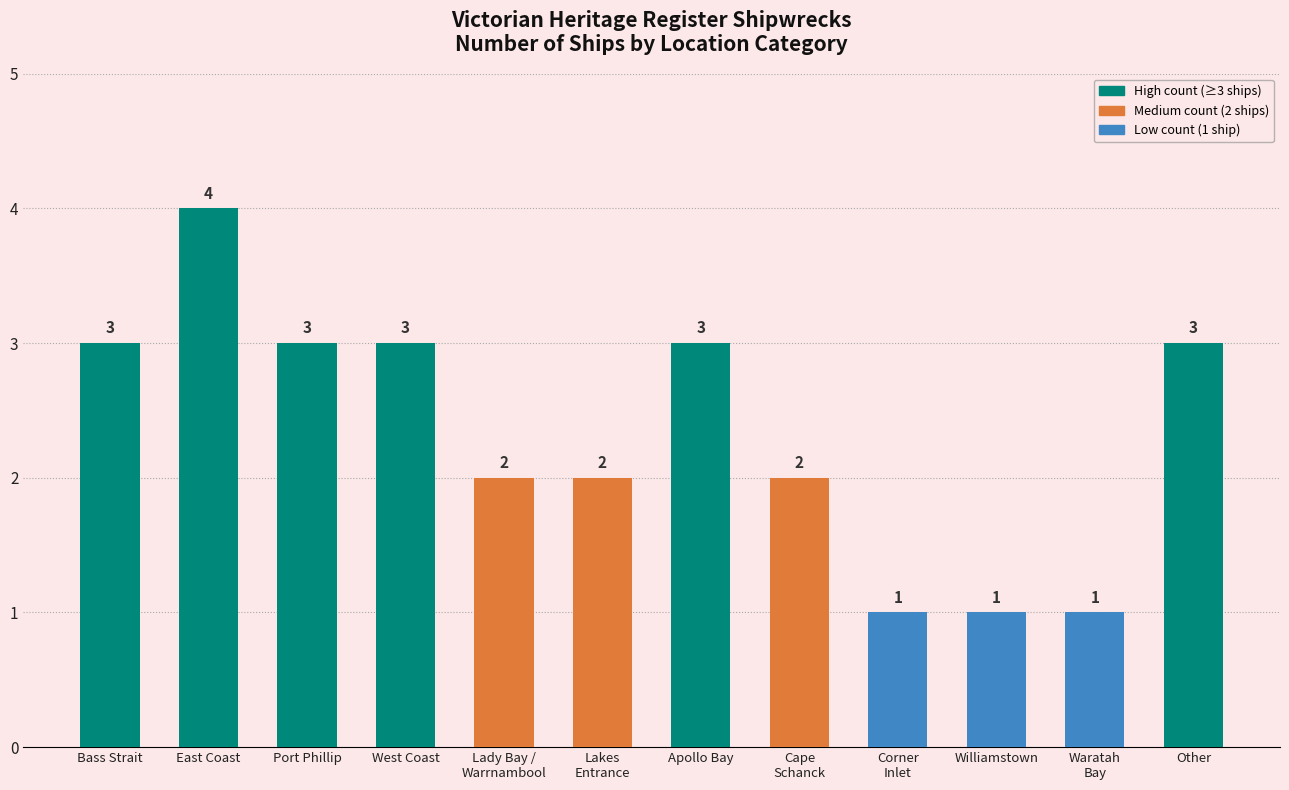

What is the label of the 1st bar from the left?

Bass Strait